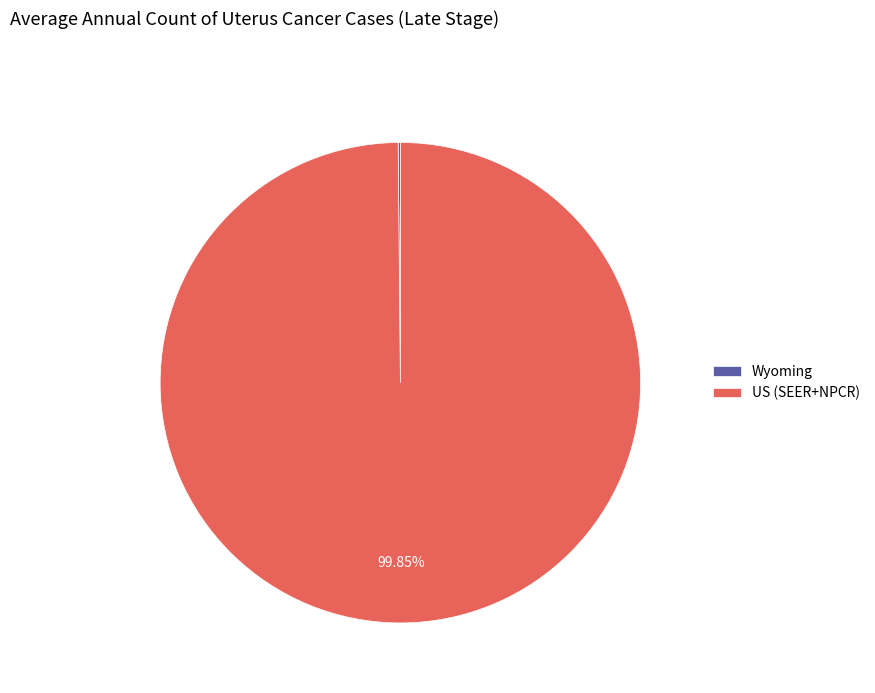

What is the largest slice in the pie chart?

US (SEER+NPCR)